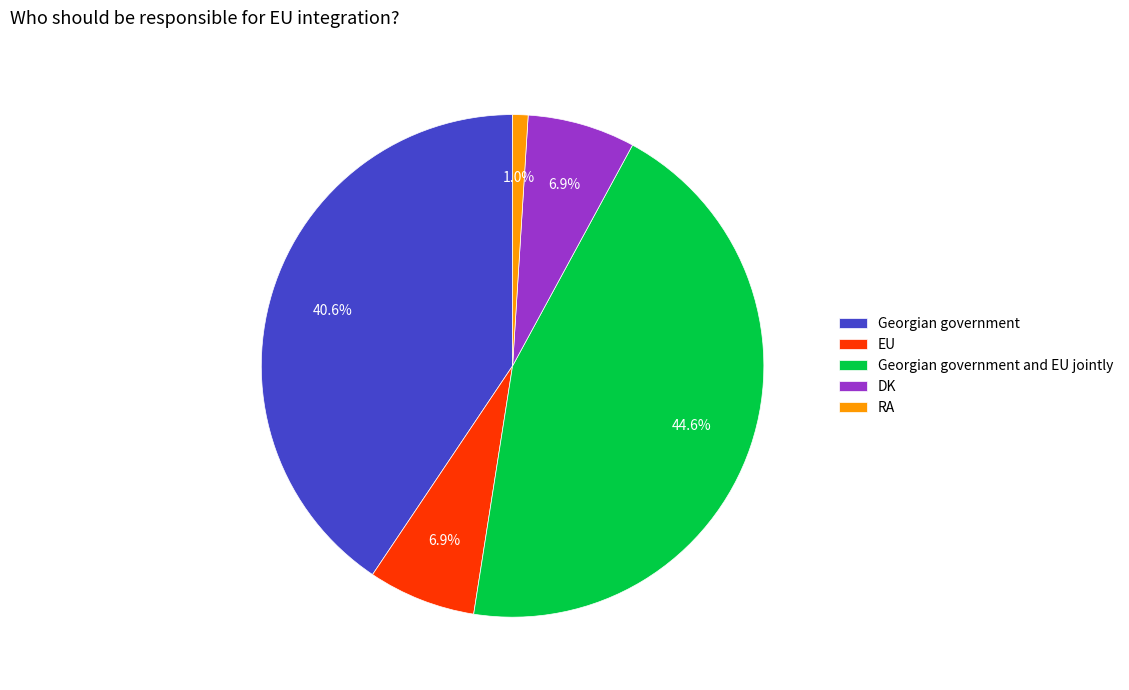

What percentage is the DK slice, to the nearest percent?

7%